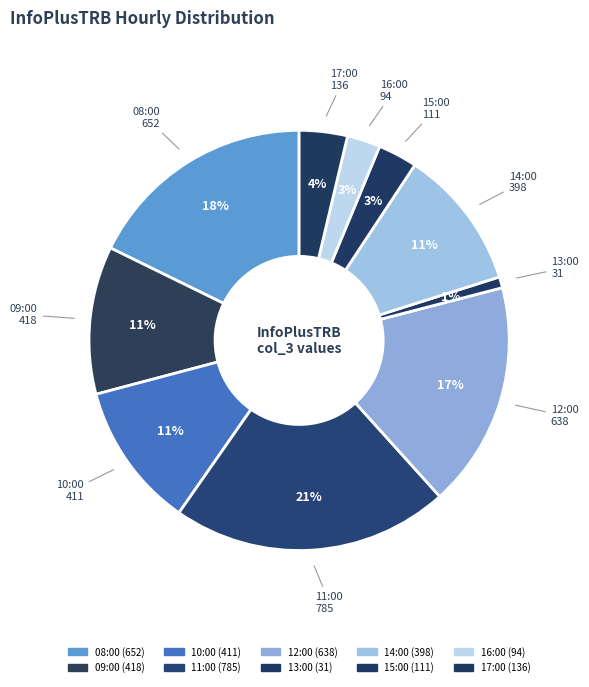

What percentage is the 14:00 slice, to the nearest percent?

11%